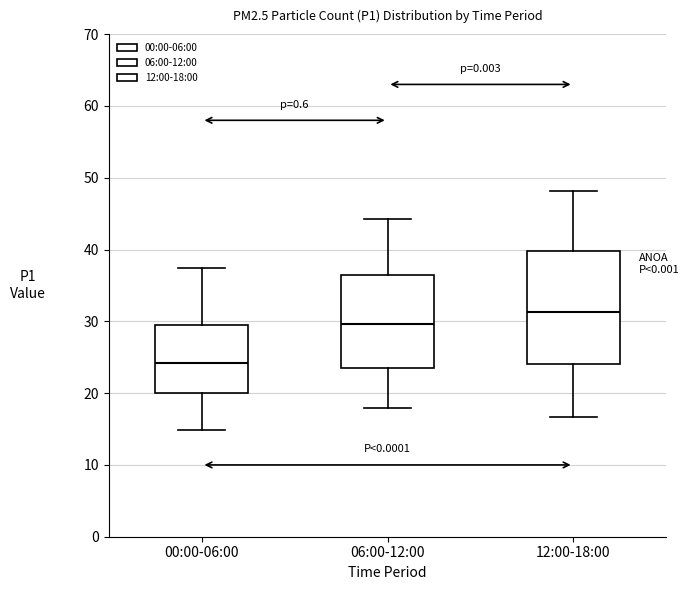

Reading left to right, read every box against the y-axis: the position of its median line, the range the box covers, and the ends of its whiskers. The values are not printed on the chart, so give them approximately, as read against the axis.

00:00-06:00: median 24, box 20 to 30, whiskers 15 to 37
06:00-12:00: median 30, box 23 to 36, whiskers 18 to 44
12:00-18:00: median 31, box 24 to 40, whiskers 17 to 48